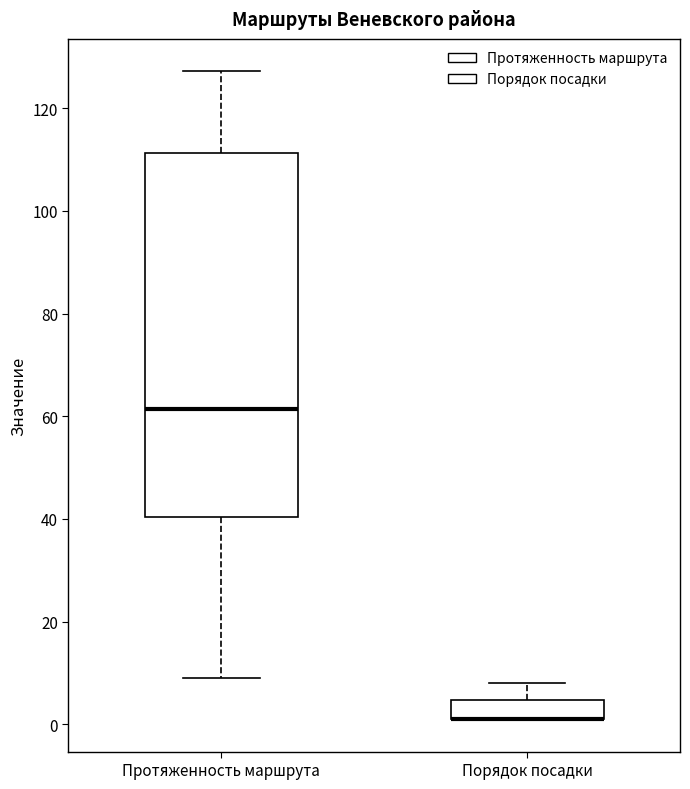

Reading left to right, read every box against the y-axis: the position of its median line, the range the box covers, and the ends of its whiskers. The values are not printed on the chart, so give them approximately, as read against the axis.

Протяженность маршрута: median 62, box 40 to 112, whiskers 10 to 128
Порядок посадки: median 2 (drawn on the box's lower edge), box 2 to 4, whiskers 2 to 8